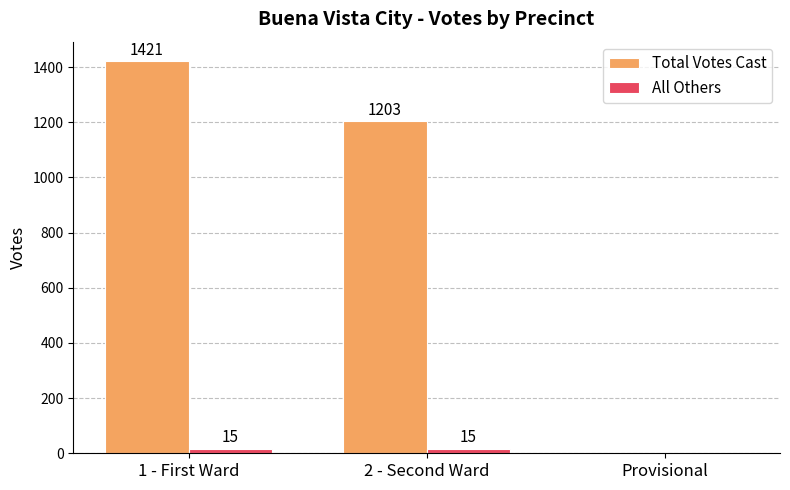

At which label does Total Votes Cast reach its peak?

1 - First Ward